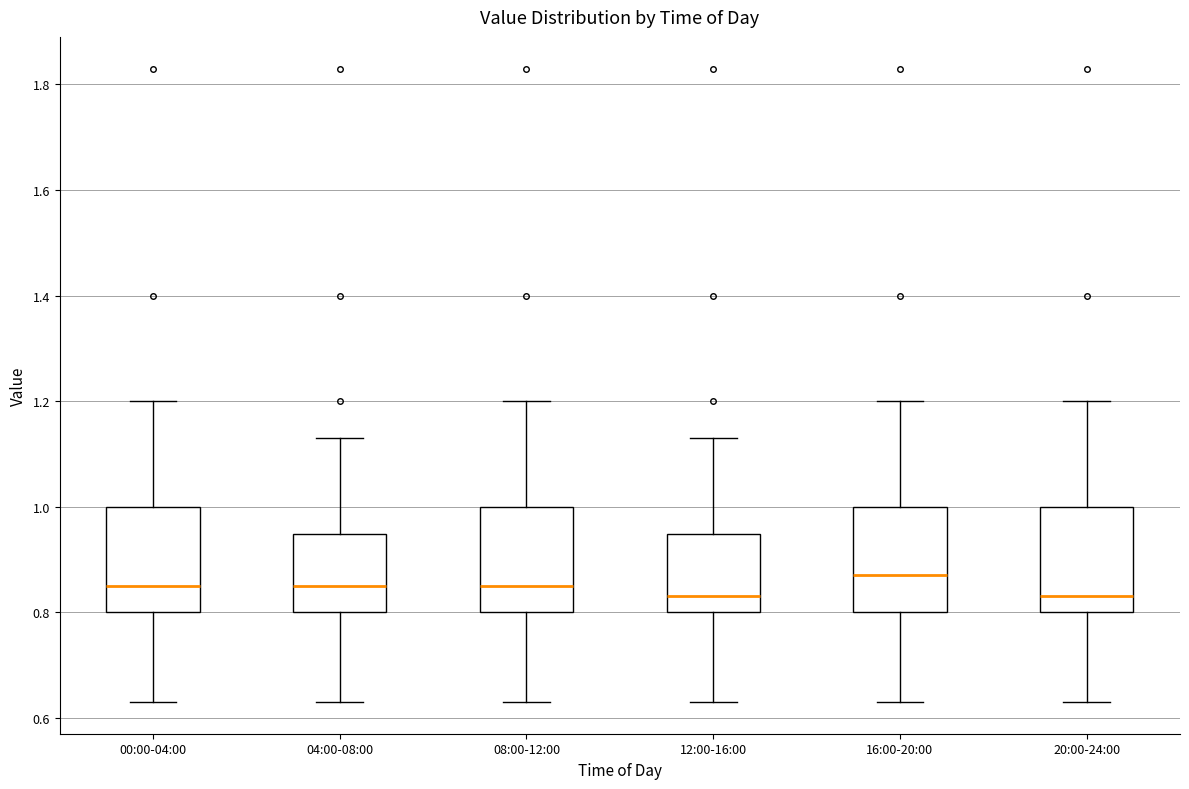

Which box has the highest median line?

16:00-20:00